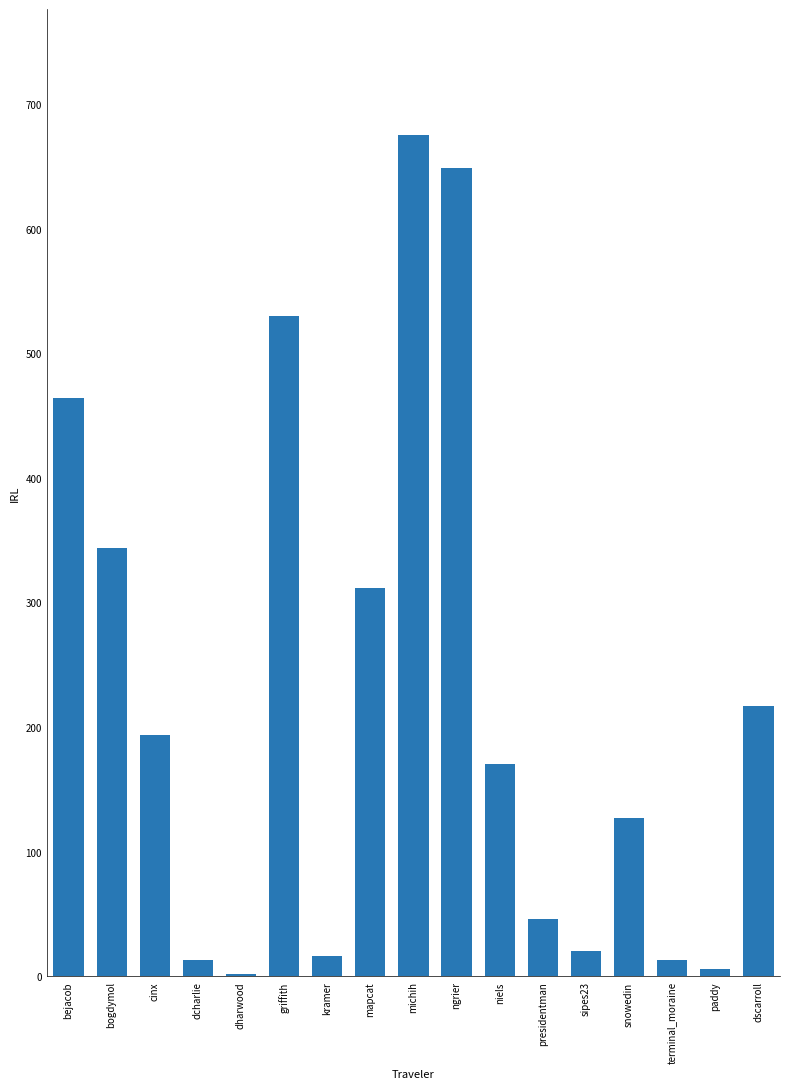

The chart shows a value of 215.0 at griffith. True or false?

False